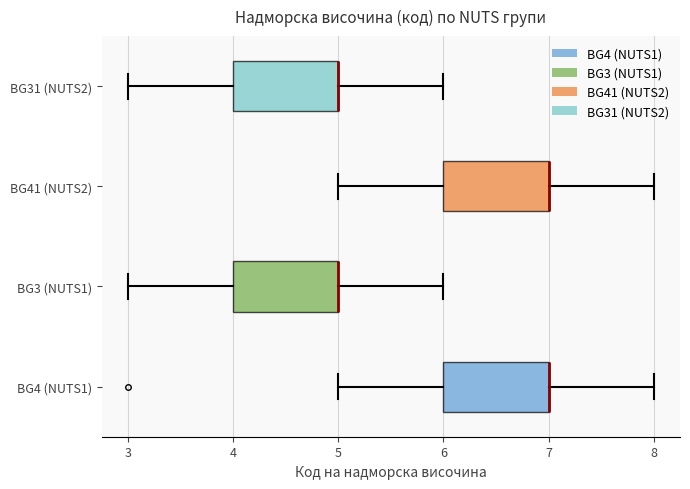

Reading bottom to top, transcribe this box plot: for each box, give where its median line is, the range the box spans, and where its two whiskers end, as read against the x-axis. The values are not printed on the chart, so give them approximately, as read against the axis.

BG4 (NUTS1): median 7 (drawn on the box's right edge), box 6 to 7, whiskers 5 to 8
BG3 (NUTS1): median 5 (drawn on the box's right edge), box 4 to 5, whiskers 3 to 6
BG41 (NUTS2): median 7 (drawn on the box's right edge), box 6 to 7, whiskers 5 to 8
BG31 (NUTS2): median 5 (drawn on the box's right edge), box 4 to 5, whiskers 3 to 6